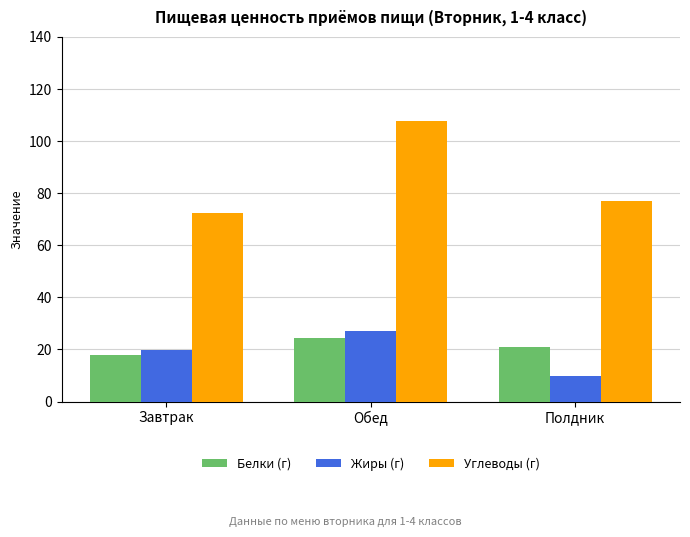

What is the difference between the highest and lowest values at Обед?

83.3